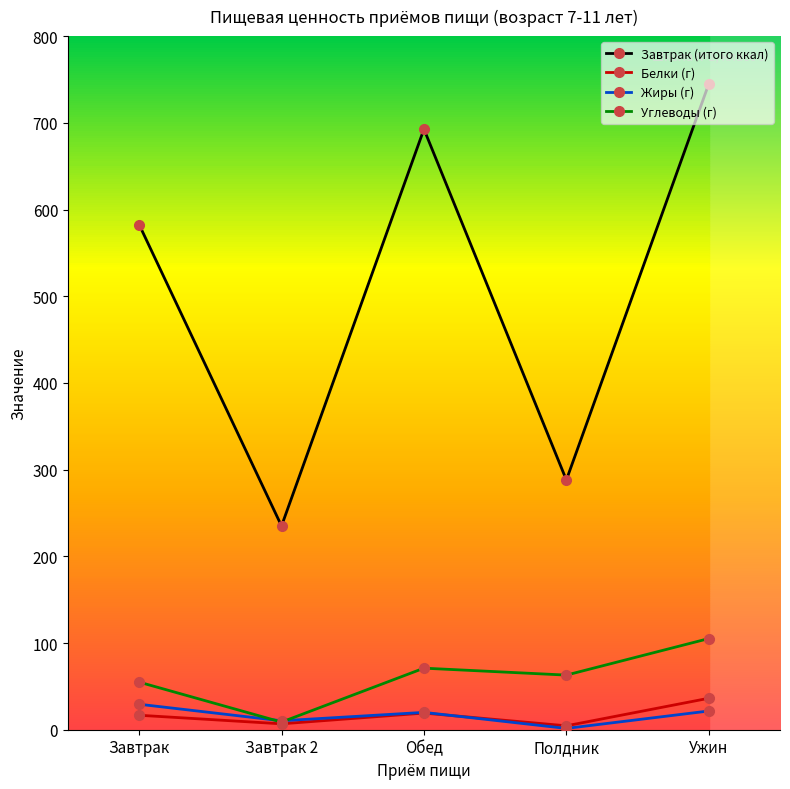

What is the difference between the Завтрак (итого ккал) values at Завтрак and Завтрак 2?

347.7